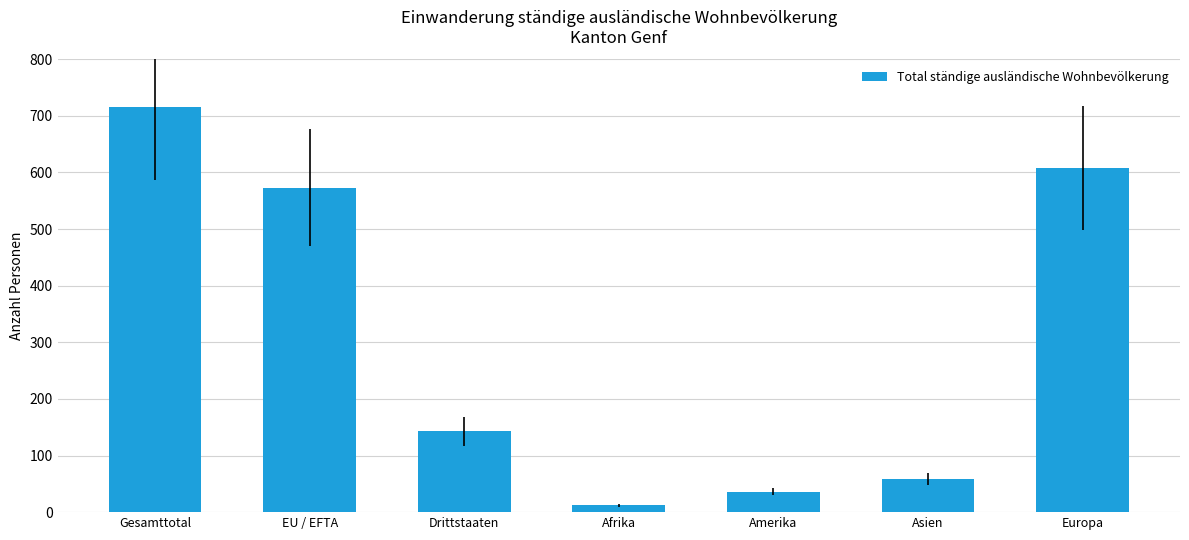

What is the change in value from Amerika to Asien?

+22